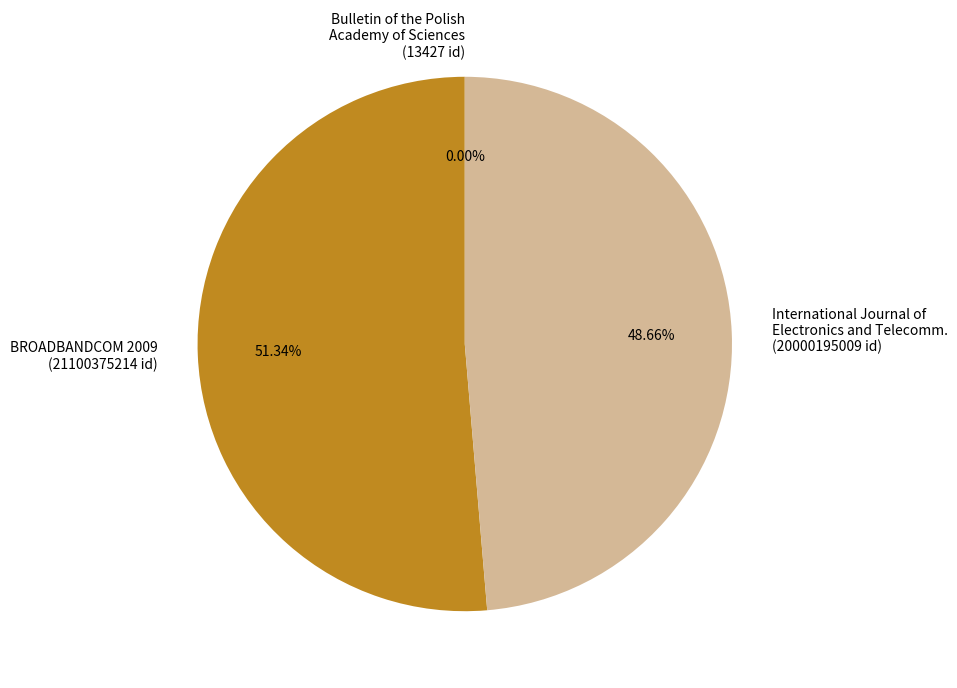

To the nearest percent, what is the difference between the largest and smallest slice percentages?

51%